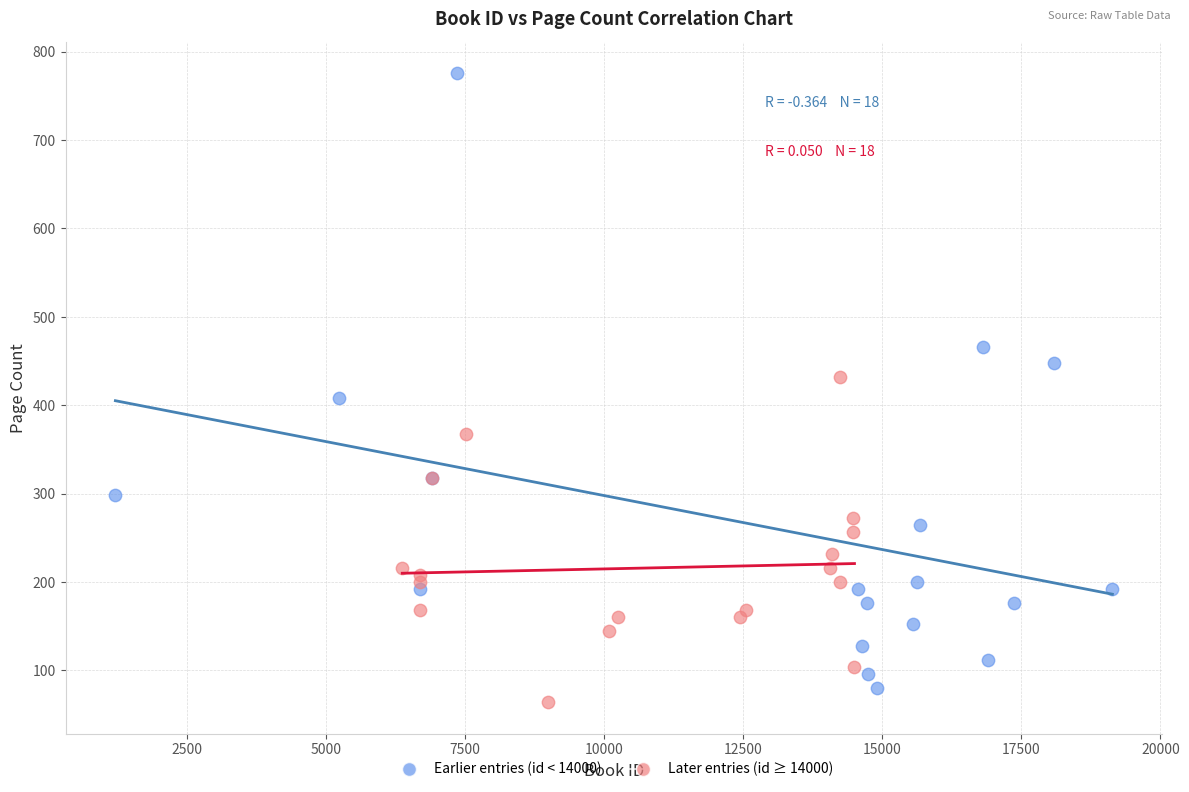

Which series has the largest Y range (max minus min)?

Earlier entries (id < 14000)